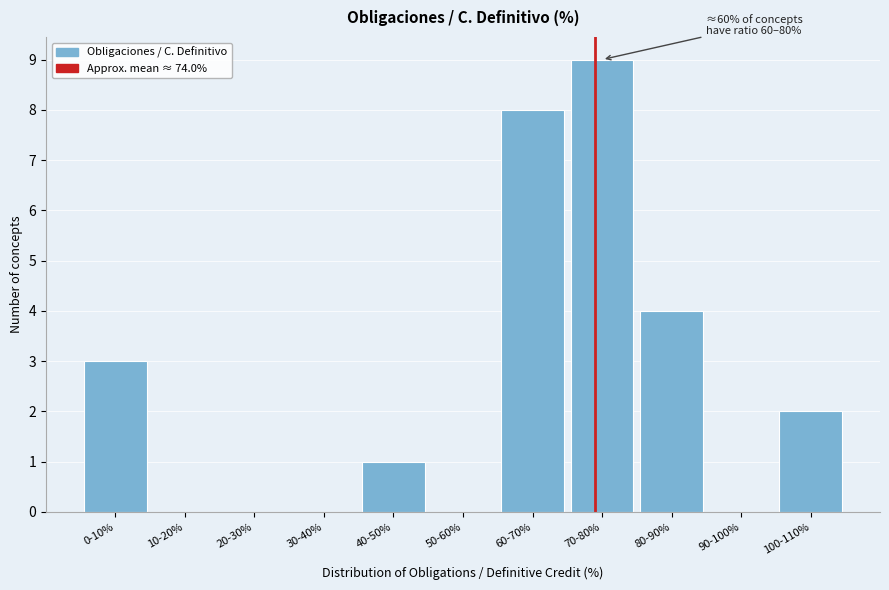

Reading left to right, transcribe all the data shown in this chart.

0-10%=3	10-20%=0	20-30%=0	30-40%=0	40-50%=1	50-60%=0	60-70%=8	70-80%=9	80-90%=4	90-100%=0	100-110%=2